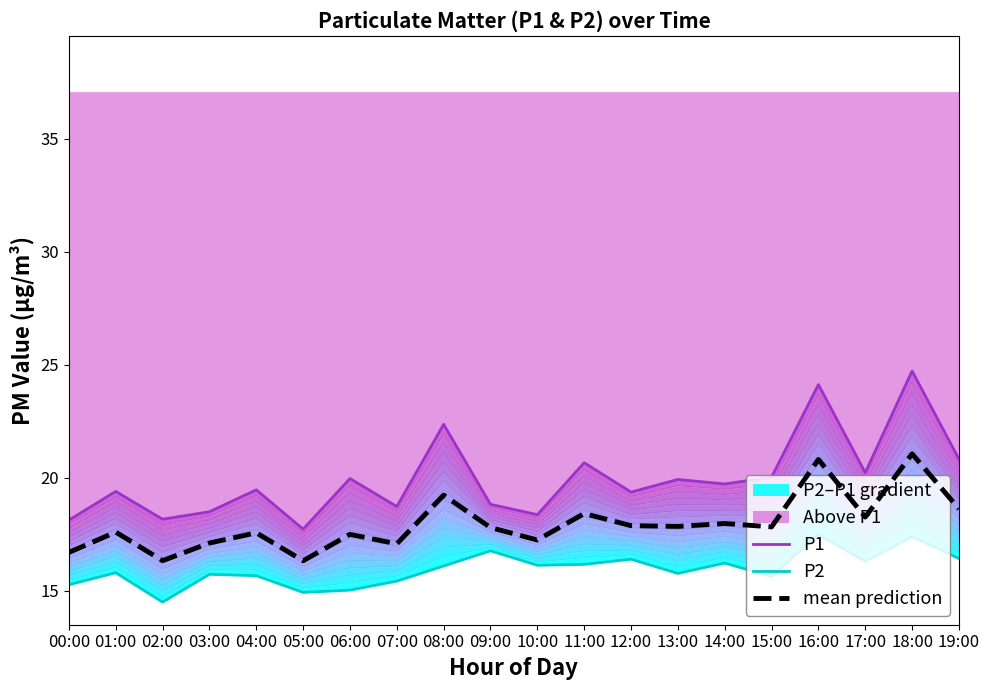

How many values in the P1 series exceed 19?

13